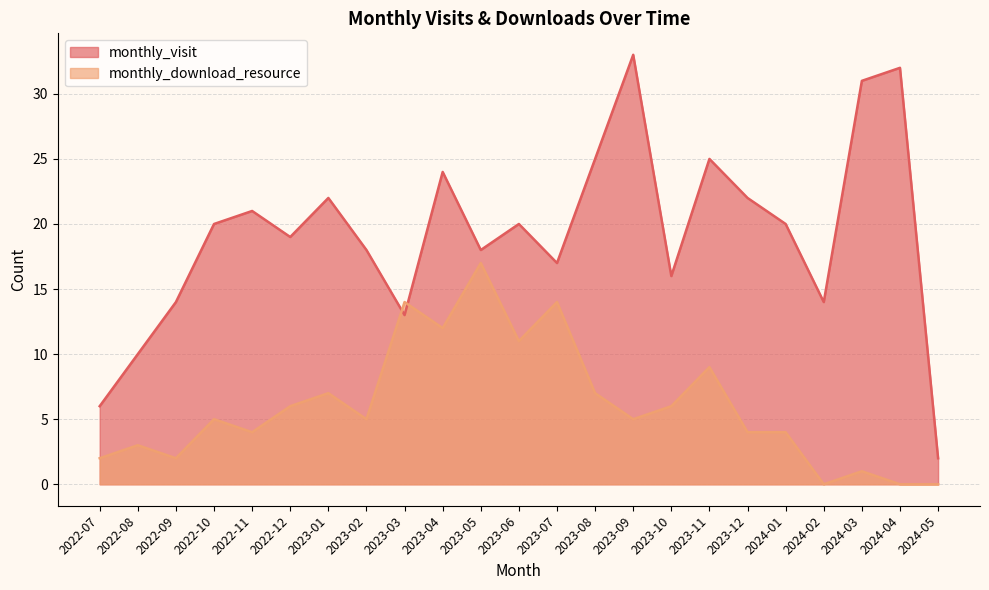

Rank the categories by monthly_visit value from lowest to highest.

2024-05, 2022-07, 2022-08, 2023-03, 2022-09, 2024-02, 2023-10, 2023-07, 2023-02, 2023-05, 2022-12, 2022-10, 2023-06, 2024-01, 2022-11, 2023-01, 2023-12, 2023-04, 2023-08, 2023-11, 2024-03, 2024-04, 2023-09